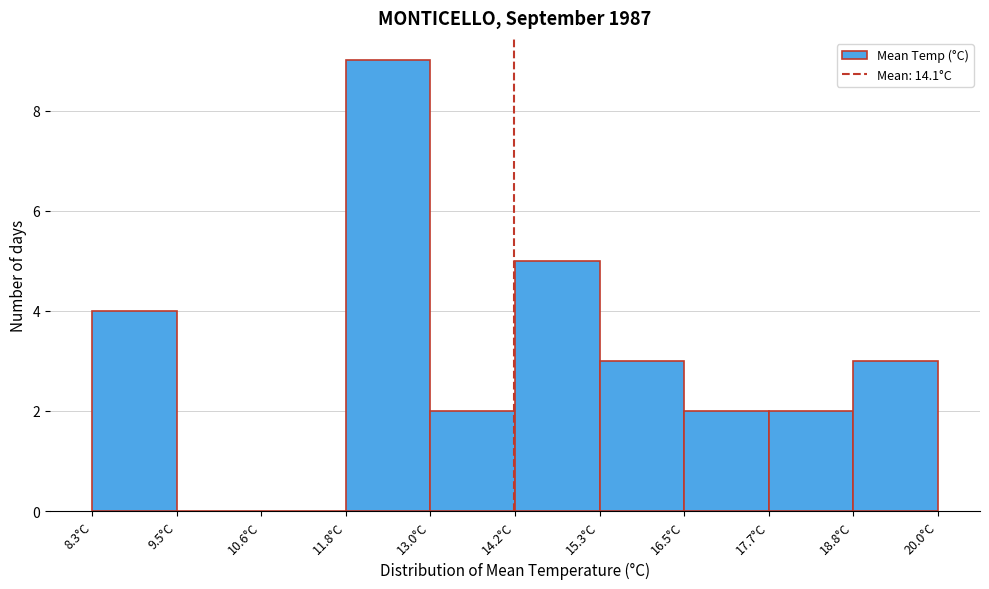

Reading left to right, transcribe this chart: for each bar, give the range it covers on the x-axis and its height. Neither the bar edges nor the heights are printed on the chart, so give them approximately, as read against the axes.

8.4 to 9.4: 4
9.4 to 10.6: 0
10.6 to 11.8: 0
11.8 to 13.0: 9
13.0 to 14.2: 2
14.2 to 15.4: 5
15.4 to 16.4: 3
16.4 to 17.6: 2
17.6 to 18.8: 2
18.8 to 20.0: 3